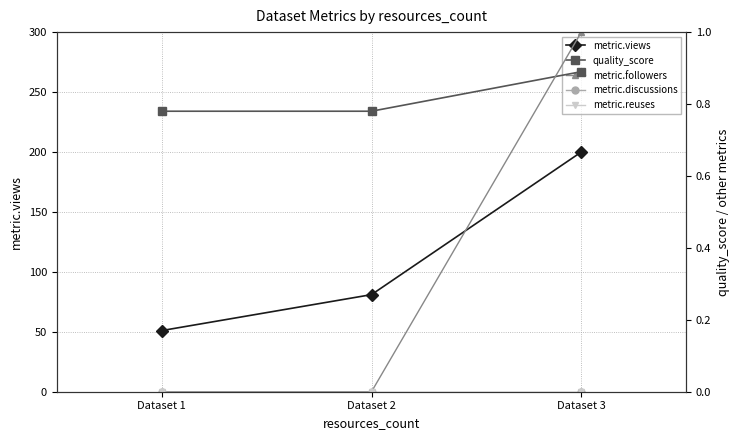

Reading left to right, transcribe all the data shown in this chart.

metric.views: 51.0	81.0	200.0
quality_score: 0.8	0.8	0.9
metric.followers: 0.0	0.0	1.0
metric.discussions: 0.0	0.0	0.0
metric.reuses: 0.0	0.0	0.0